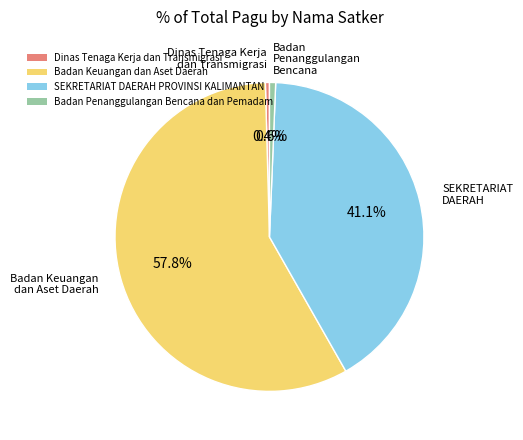

Which slice is the largest?

Badan Keuangan dan Aset Daerah